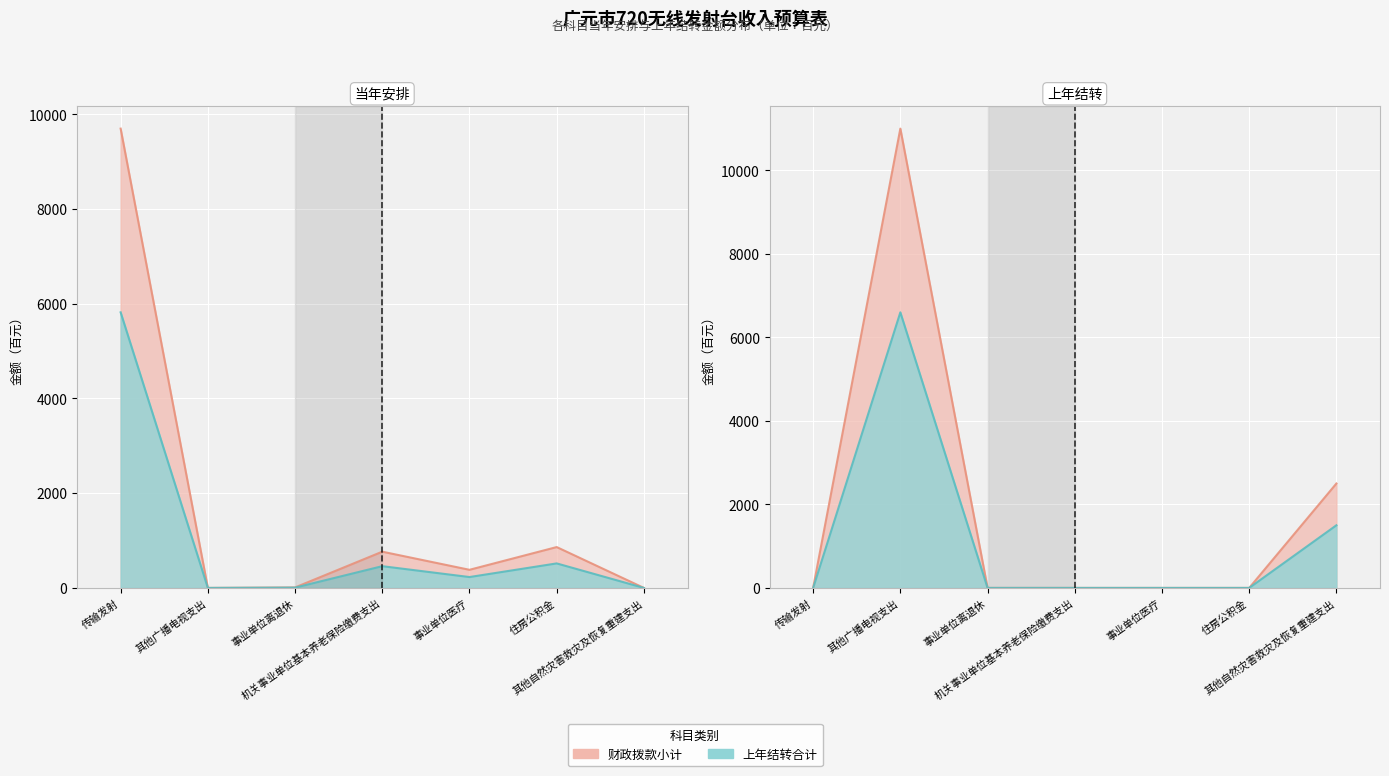

What position from the left is 事业单位医疗?

5